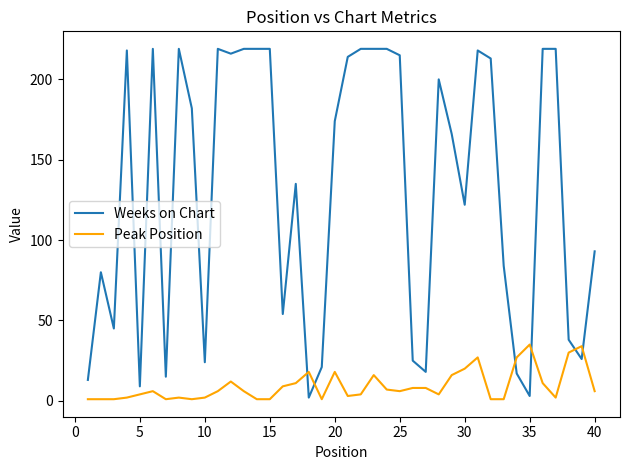

Which series has the widest spread of values?

Weeks on Chart